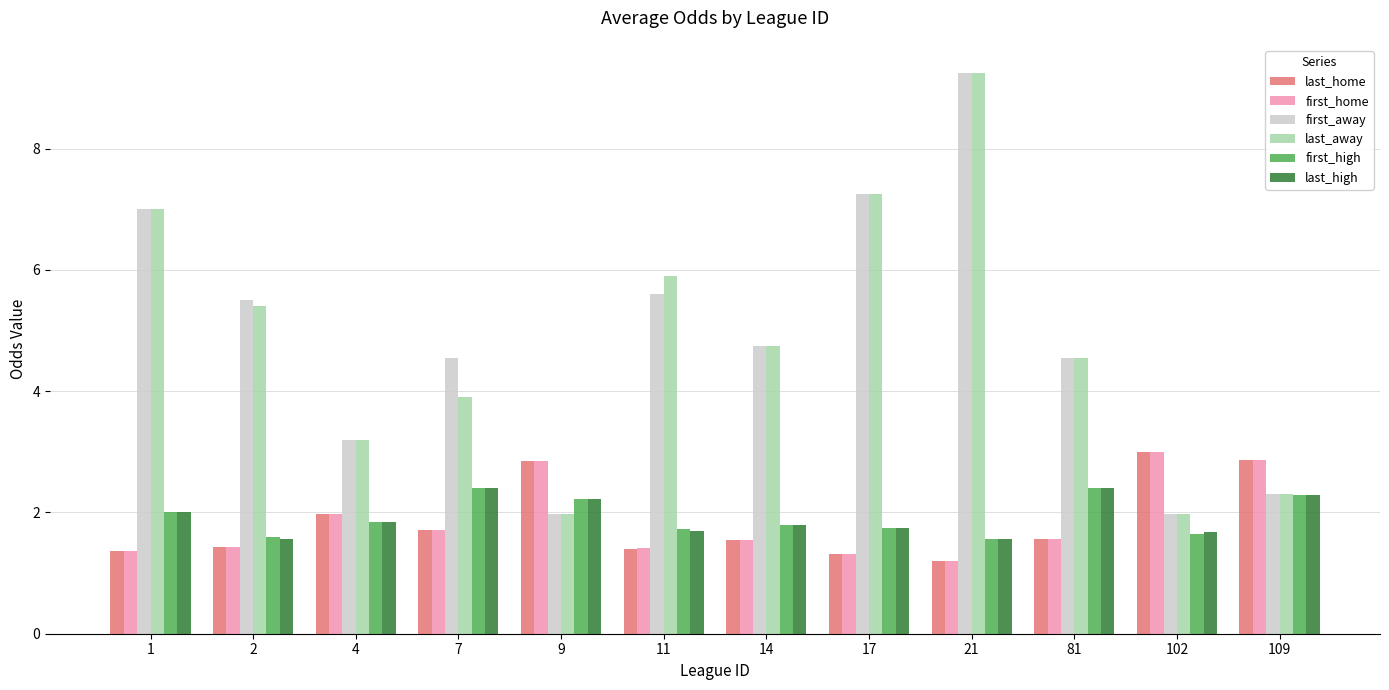

What is the total value across all series at 9?

14.1